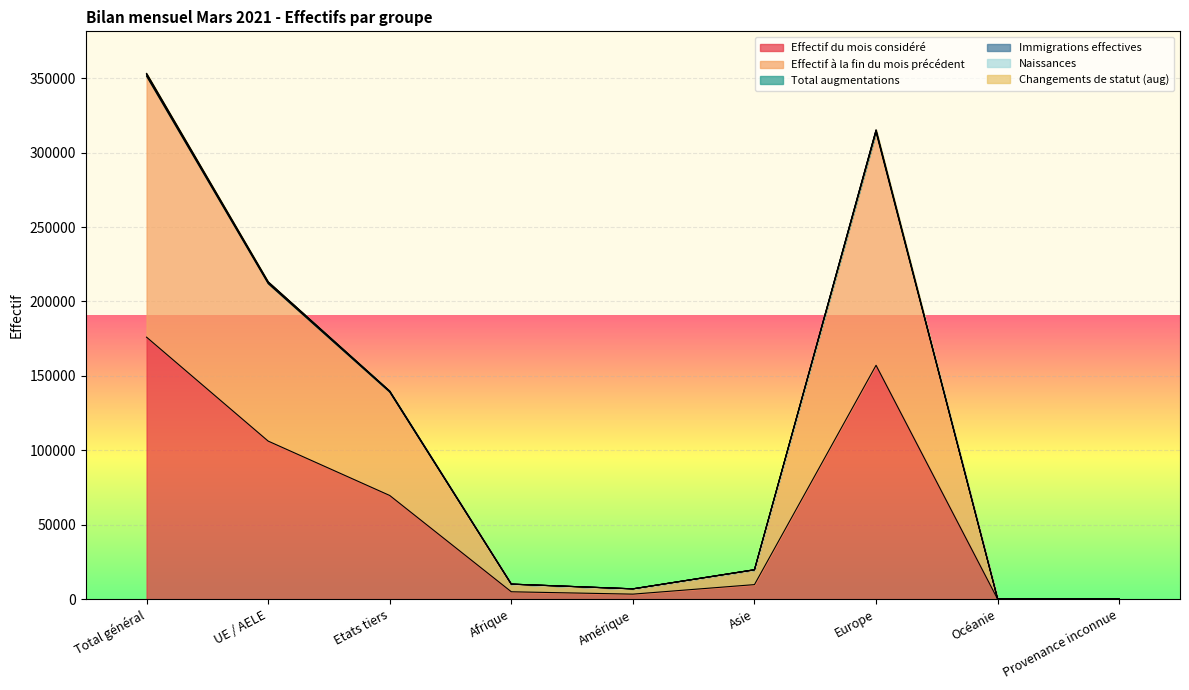

What is the difference between the Effectif du mois considéré values at Océanie and Asie?

9777